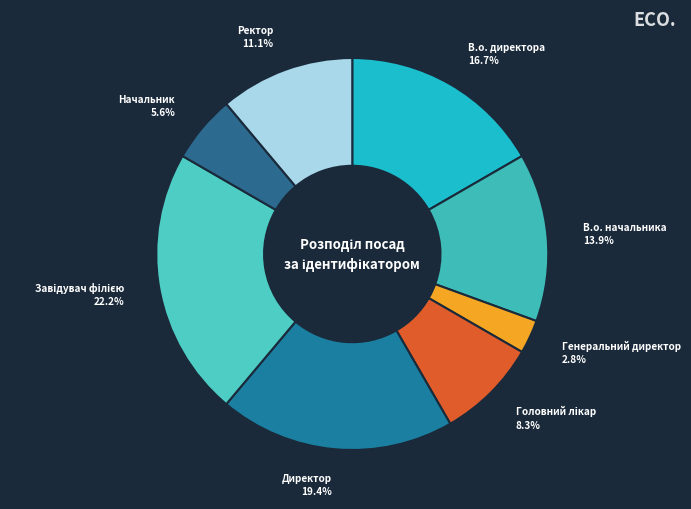

Does any single category account for the majority?

No